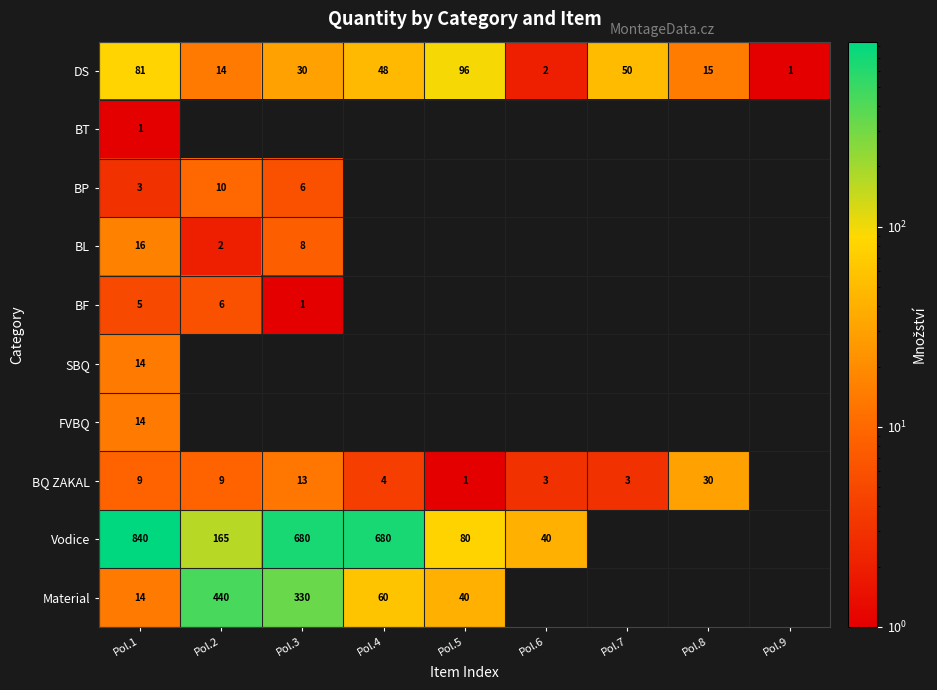

Is it true that Vodice equals 165 at Pol.2?

True